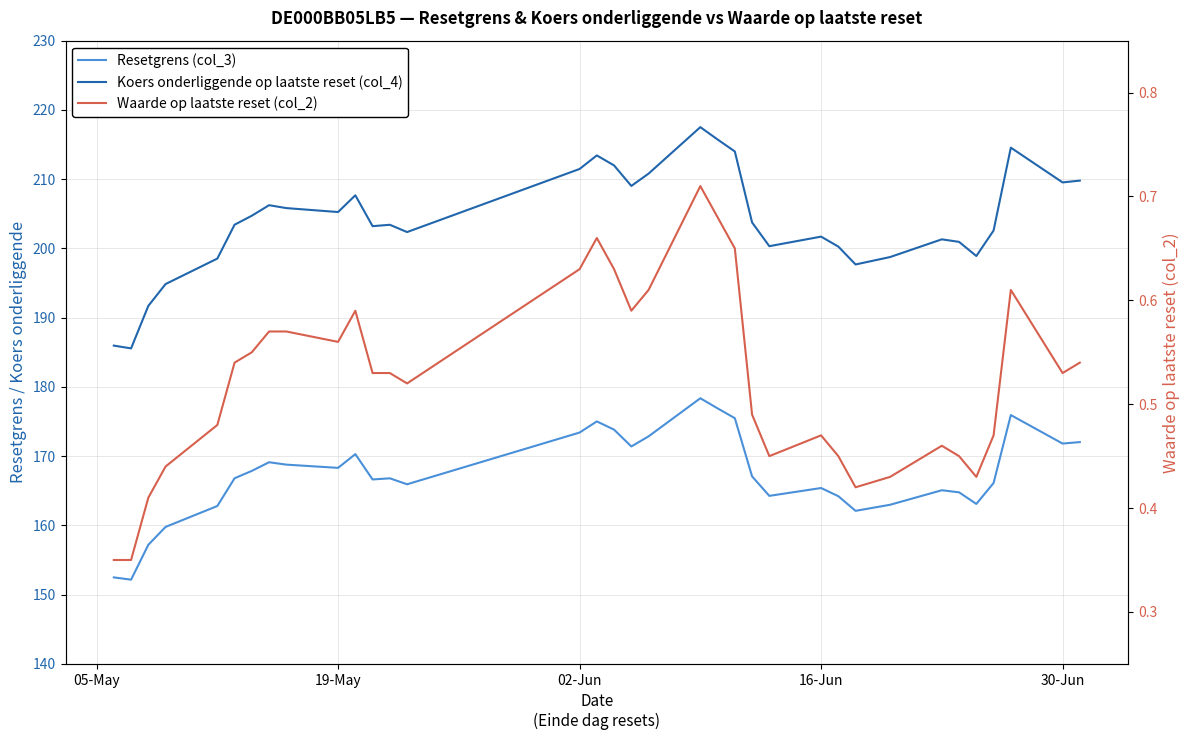

What is the difference between the maximum and minimum values in the Resetgrens (col_3) series?

26.2